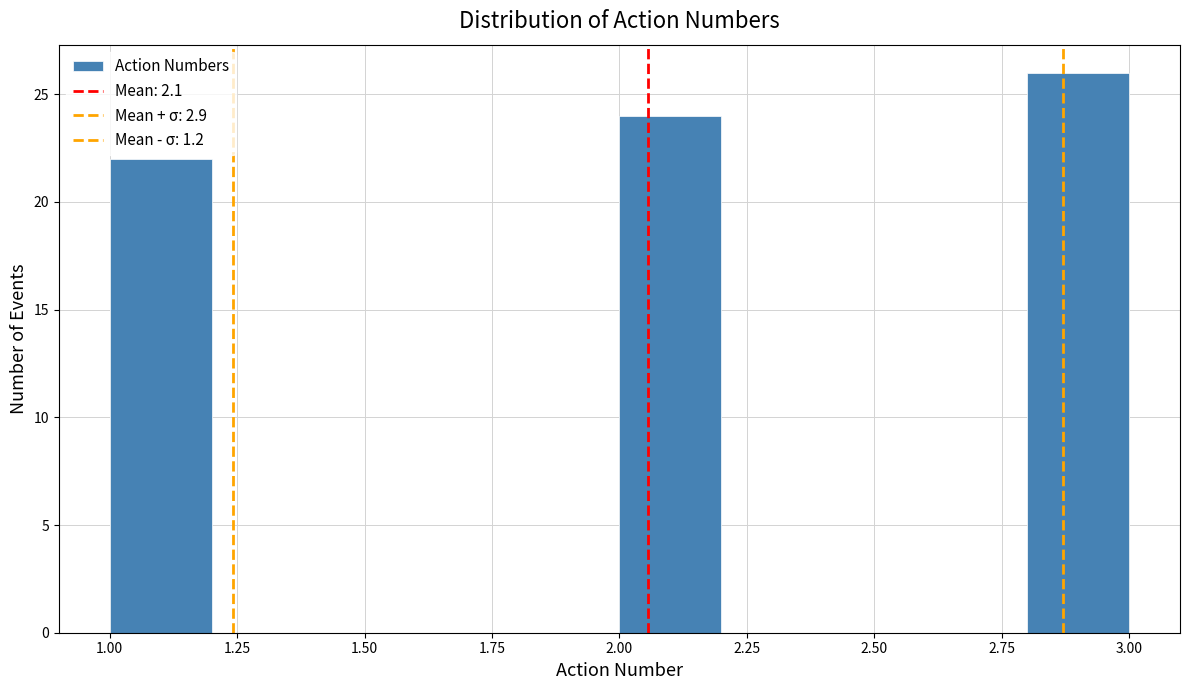

Over which range of the x-axis is the bar tallest?

2.8 to 3.0